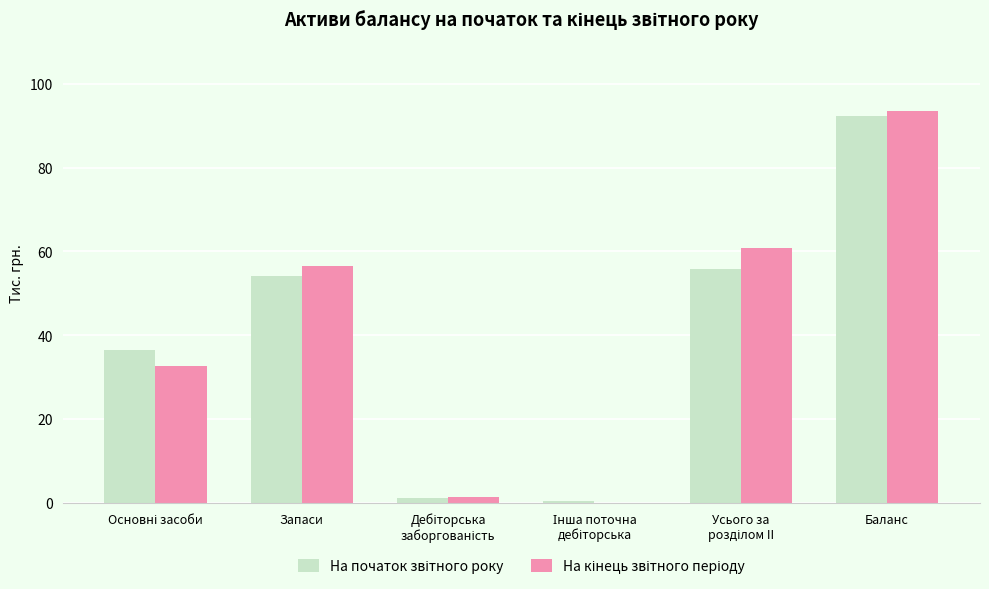

At which category is the sum across all series the highest?

Баланс